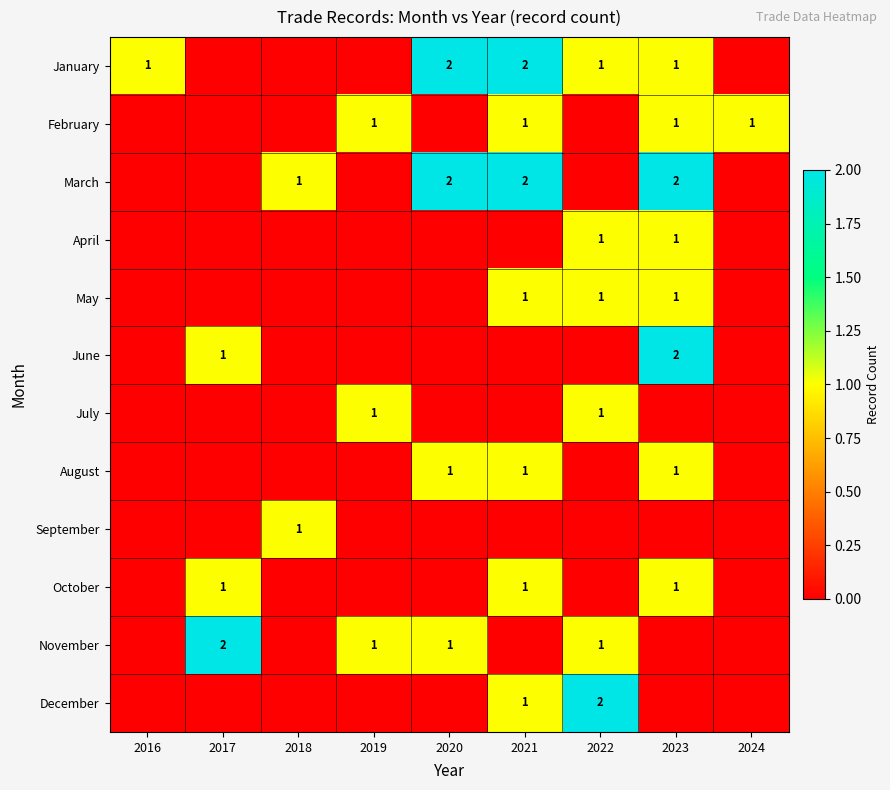

The value of January at 2023 is 1. True or false?

True